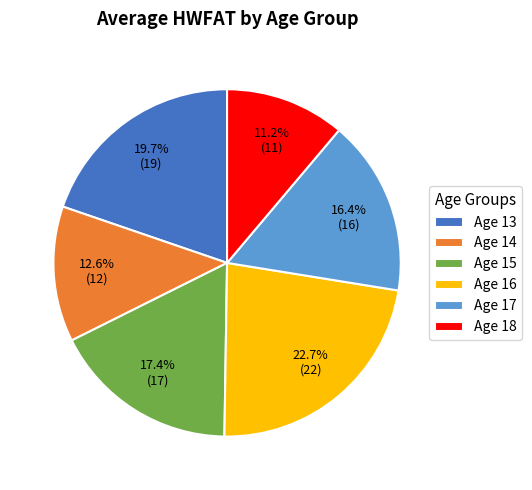

How many slices are in this pie chart?

6